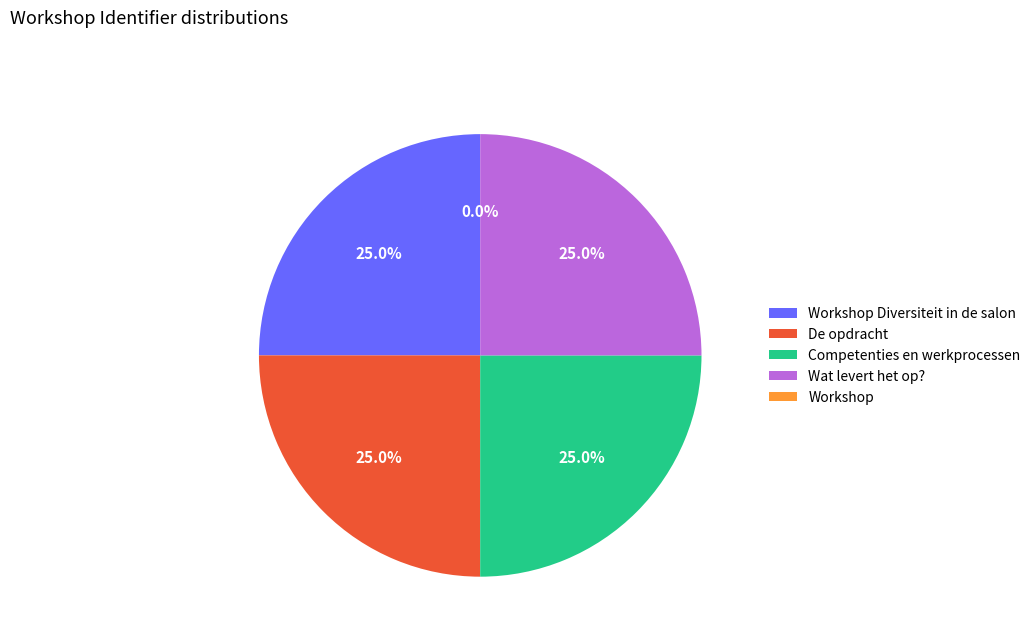

Is there any slice that represents more than half of the pie?

No